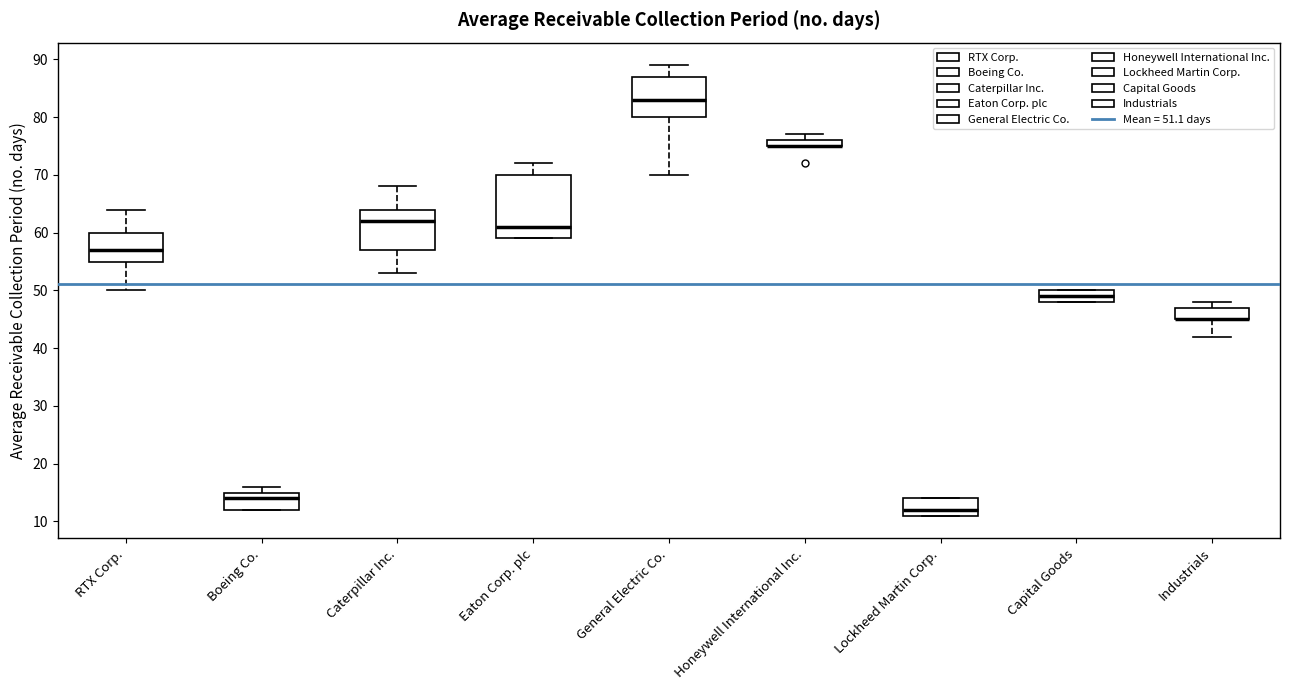

Which box is the tallest, from its lower edge to its upper edge?

Eaton Corp. plc